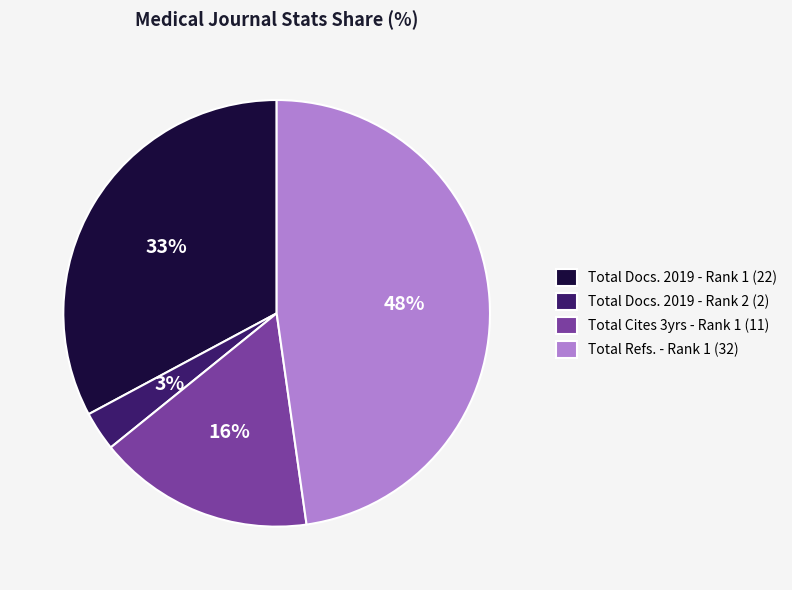

Is there any slice that represents more than half of the pie?

No